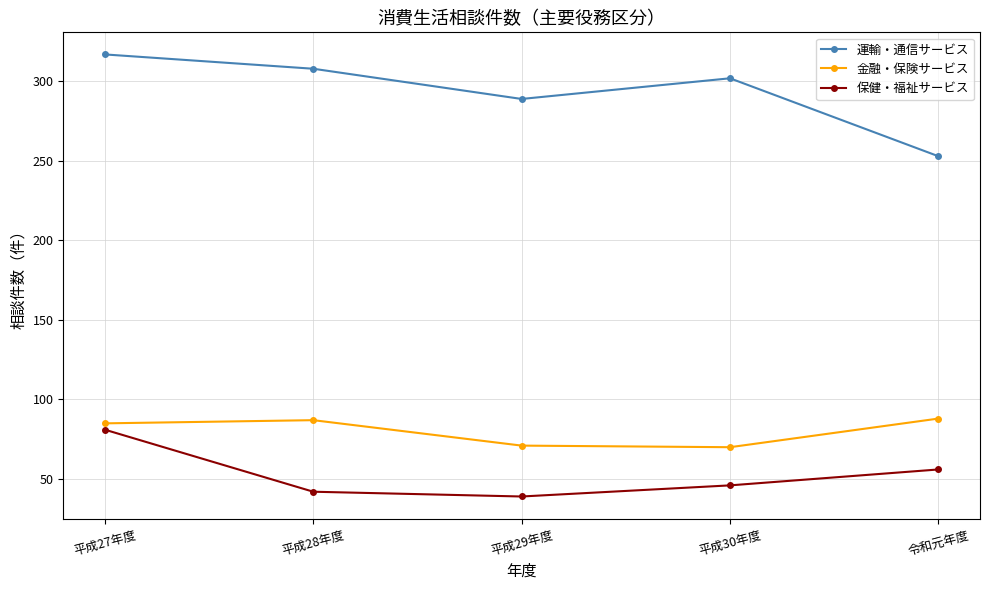

What is the total value across all series at 平成27年度?

483